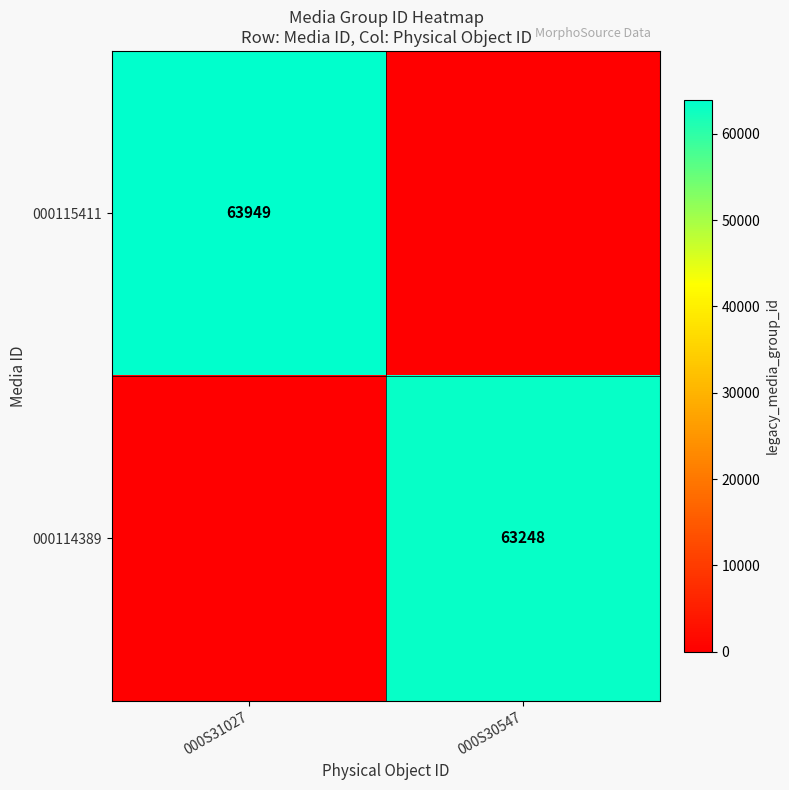

The value of 000115411 at 000S31027 is 113766. True or false?

False